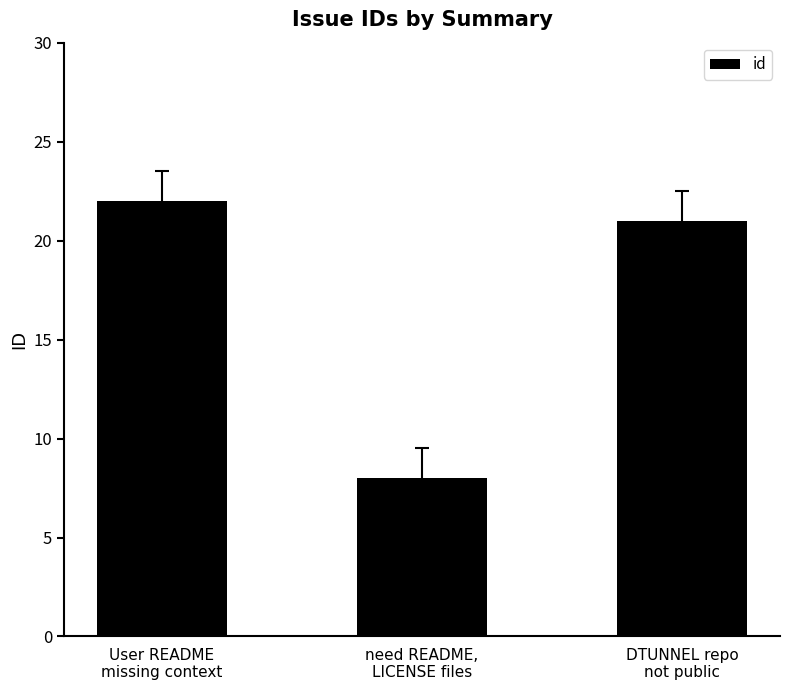

Read the value at User README
missing context, to the nearest 5.

20